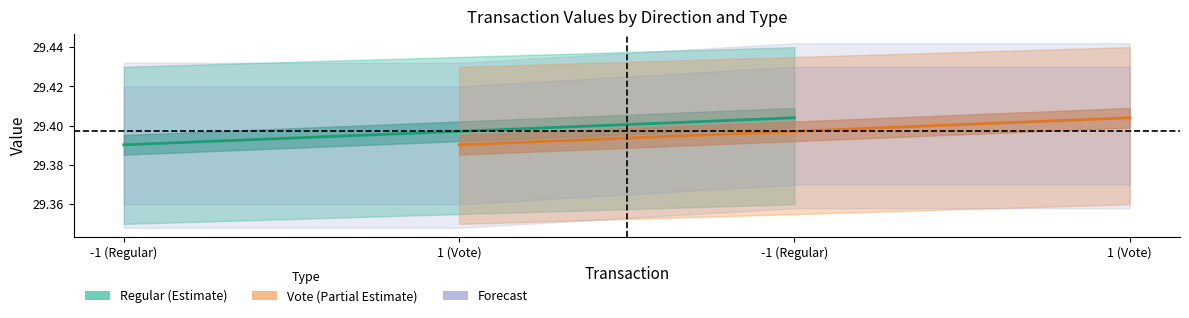

How many data points does each series have?

4